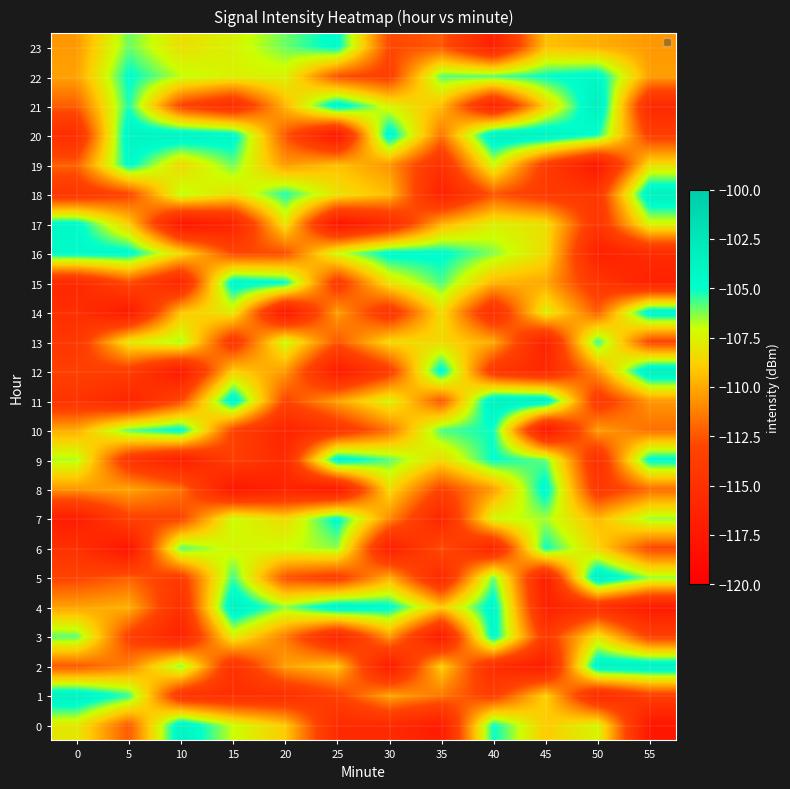

Reading right to left, transcribe all the data shown in this chart.

0: 55=-117.7	50=-107.4	45=-109.0	40=-105.0	35=-117.1	30=-115.7	25=-115.7	20=-109.0	15=-107.0	10=-103.7	5=-112.4	0=-107.9
1: 55=-113.6	50=-115.9	45=-108.8	40=-113.6	35=-111.5	30=-110.1	25=-113.4	20=-115.2	15=-115.3	10=-114.8	5=-105.5	0=-103.5
2: 55=-103.5	50=-103.8	45=-117.0	40=-115.4	35=-108.9	30=-117.3	25=-109.1	20=-110.3	15=-115.0	10=-106.2	5=-111.2	0=-112.5
3: 55=-113.3	50=-108.1	45=-114.1	40=-104.4	35=-117.5	30=-110.6	25=-116.2	20=-111.4	15=-107.7	10=-116.5	5=-113.4	0=-105.9
4: 55=-117.3	50=-115.1	45=-116.7	40=-104.2	35=-109.0	30=-104.6	25=-103.9	20=-106.4	15=-103.5	10=-115.2	5=-109.8	0=-110.2
5: 55=-106.4	50=-103.2	45=-116.9	40=-106.0	35=-115.9	30=-109.9	25=-113.8	20=-112.6	15=-105.6	10=-113.9	5=-112.2	0=-113.1
6: 55=-113.0	50=-108.7	45=-105.1	40=-116.3	35=-112.6	30=-116.9	25=-106.4	20=-107.1	15=-107.4	10=-105.8	5=-117.9	0=-115.0
7: 55=-106.4	50=-109.6	45=-106.6	40=-107.3	35=-116.2	30=-110.9	25=-104.7	20=-108.4	15=-107.1	10=-113.1	5=-113.3	0=-117.0
8: 55=-111.8	50=-114.3	45=-104.4	40=-110.4	35=-113.3	30=-108.5	25=-117.5	20=-116.4	15=-117.6	10=-111.6	5=-110.2	0=-110.6
9: 55=-104.6	50=-115.2	45=-105.9	40=-104.9	35=-108.5	30=-105.9	25=-104.1	20=-115.6	15=-113.7	10=-116.8	5=-114.6	0=-106.7
10: 55=-111.7	50=-110.3	45=-117.9	40=-105.1	35=-105.7	30=-111.6	25=-114.6	20=-116.3	15=-113.2	10=-104.6	5=-105.9	0=-109.9
11: 55=-110.5	50=-114.2	45=-103.6	40=-103.4	35=-112.5	30=-107.5	25=-110.2	20=-113.2	15=-103.9	10=-112.9	5=-116.2	0=-114.7
12: 55=-103.2	50=-110.7	45=-115.8	40=-114.4	35=-104.4	30=-113.8	25=-117.2	20=-110.5	15=-108.9	10=-117.4	5=-113.7	0=-113.5
13: 55=-113.2	50=-105.5	45=-116.6	40=-110.0	35=-108.5	30=-108.5	25=-112.5	20=-107.1	15=-114.4	10=-106.6	5=-107.9	0=-114.4
14: 55=-103.9	50=-112.2	45=-107.6	40=-115.4	35=-108.3	30=-114.6	25=-110.3	20=-117.8	15=-107.8	10=-109.1	5=-117.4	0=-115.2
15: 55=-116.6	50=-114.4	45=-110.1	40=-109.7	35=-105.7	30=-108.1	25=-114.1	20=-104.8	15=-104.1	10=-116.3	5=-112.9	0=-115.9
16: 55=-115.6	50=-116.7	45=-108.4	40=-106.3	35=-104.7	30=-104.5	25=-107.1	20=-112.8	15=-112.9	10=-108.5	5=-104.5	0=-104.5
17: 55=-107.3	50=-114.6	45=-108.2	40=-107.6	35=-109.8	30=-115.6	25=-117.9	20=-108.0	15=-116.5	10=-117.9	5=-108.9	0=-104.5
18: 55=-103.4	50=-114.3	45=-114.0	40=-112.5	35=-116.6	30=-109.5	25=-108.1	20=-105.3	15=-108.3	10=-106.8	5=-113.1	0=-114.4
19: 55=-108.3	50=-117.6	45=-113.8	40=-107.2	35=-115.1	30=-110.6	25=-109.3	20=-110.5	15=-106.1	10=-108.5	5=-104.6	0=-112.1
20: 55=-113.6	50=-105.2	45=-103.5	40=-103.5	35=-111.6	30=-104.1	25=-117.8	20=-112.4	15=-104.3	10=-103.7	5=-103.9	0=-115.3
21: 55=-115.9	50=-103.1	45=-108.8	40=-116.5	35=-109.4	30=-107.6	25=-104.0	20=-109.6	15=-115.5	10=-113.2	5=-105.2	0=-112.2
22: 55=-110.3	50=-104.3	45=-105.0	40=-105.8	35=-105.9	30=-113.6	25=-112.6	20=-107.5	15=-107.5	10=-106.9	5=-104.8	0=-110.2
23: 55=-110.5	50=-109.9	45=-109.3	40=-116.6	35=-112.4	30=-112.9	25=-104.6	20=-106.1	15=-107.5	10=-108.3	5=-106.0	0=-110.5